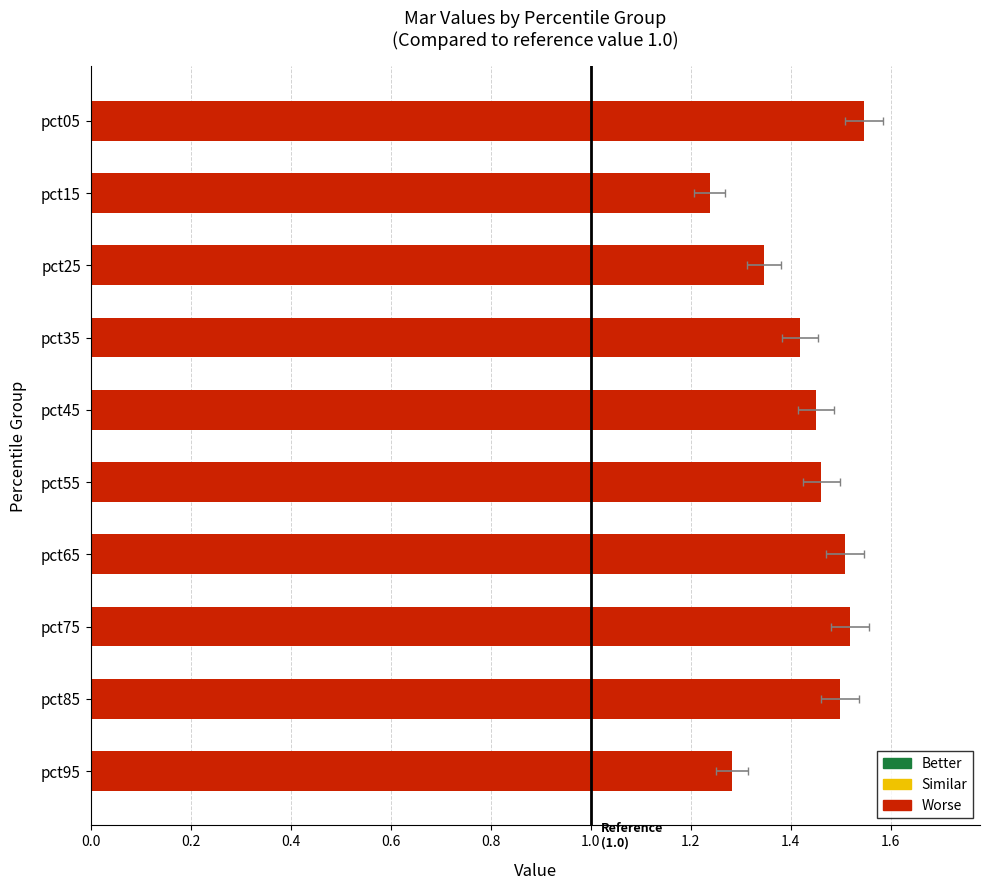

What is the sum of all values?

14.3